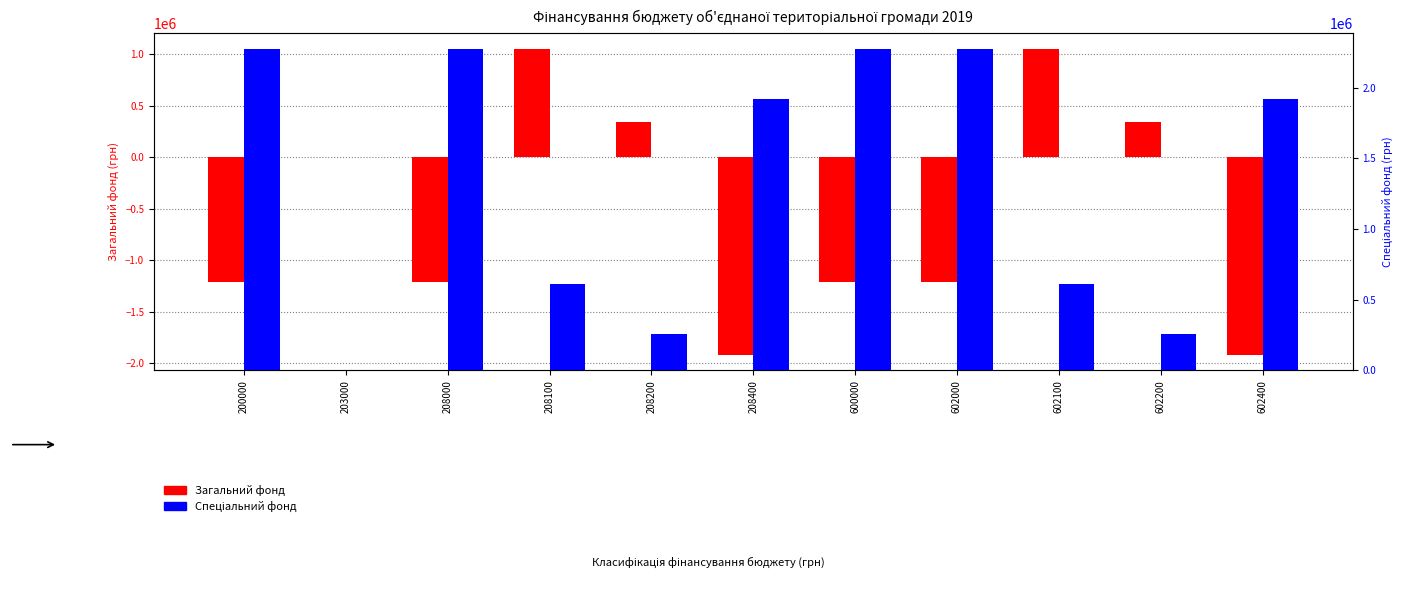

Read the Спеціальний фонд value at 208100.

609070.2